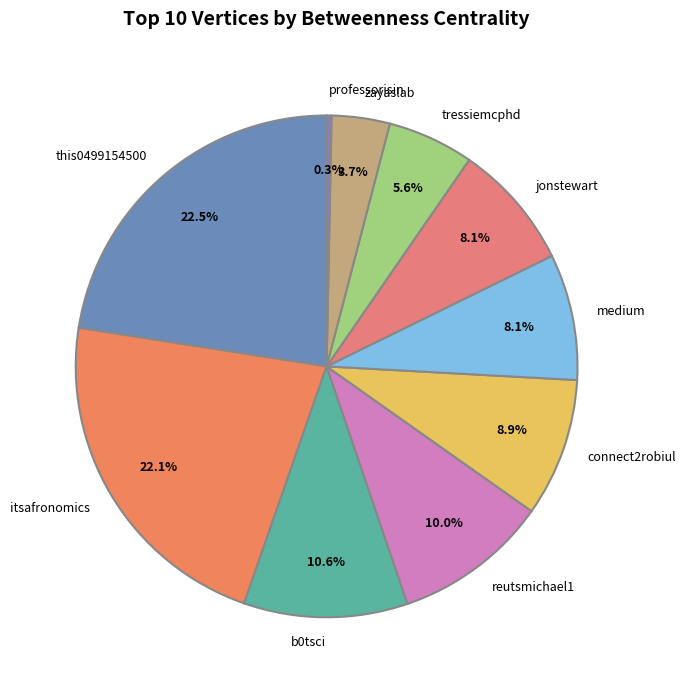

What percentage is NOT represented by connect2robiul?

91.1%